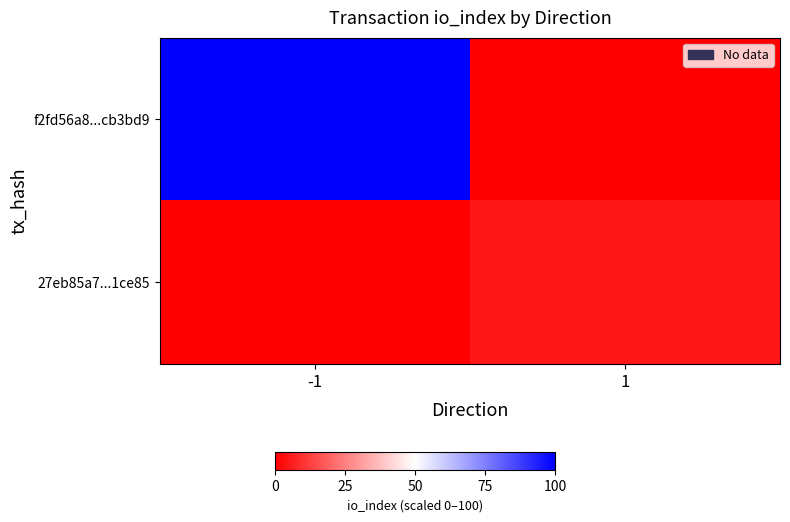

Is it true that 27eb85a7...1ce85 equals 0 at -1?

True